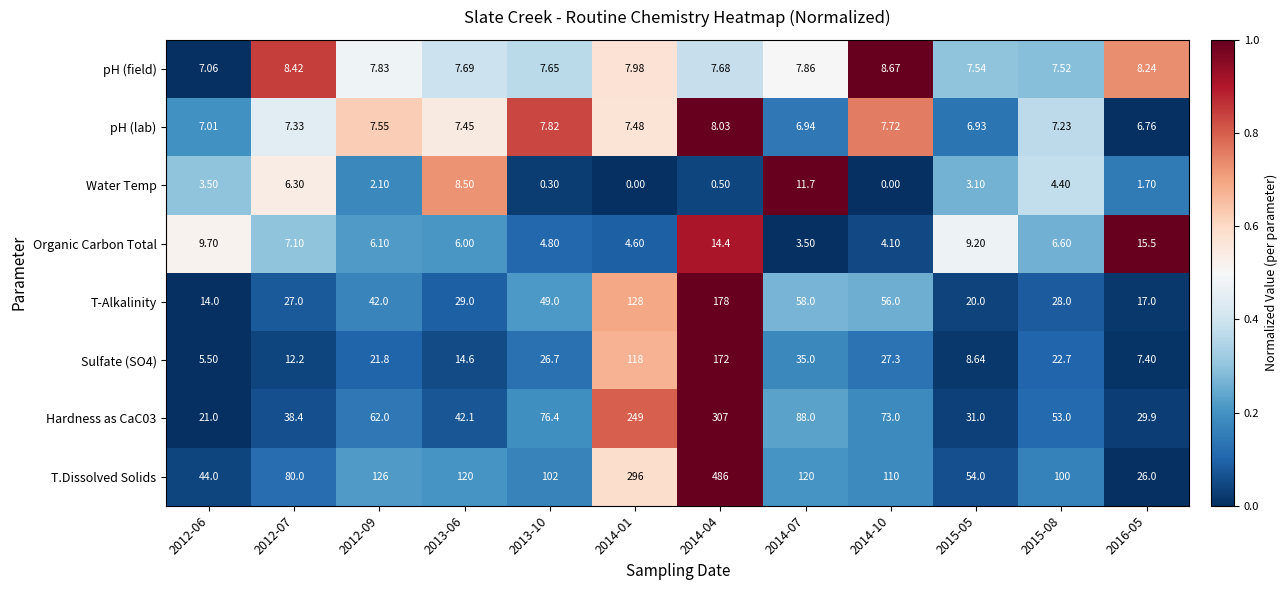

Between 2014-01 and 2016-05, which series saw the biggest shift?

T.Dissolved Solids